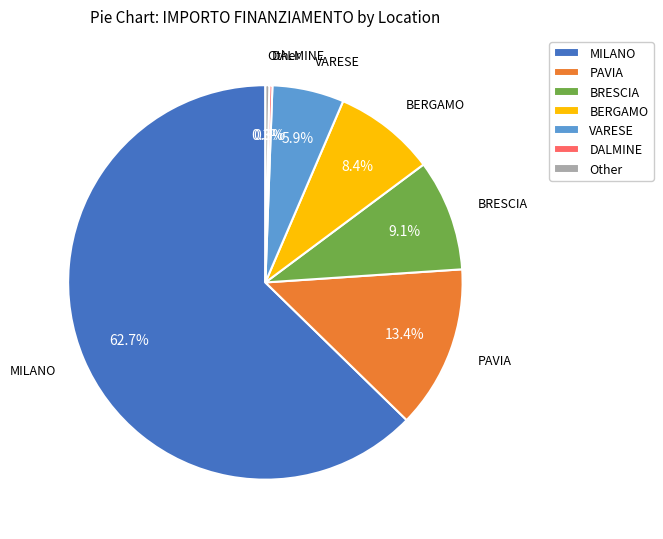

Which slice is the largest?

MILANO